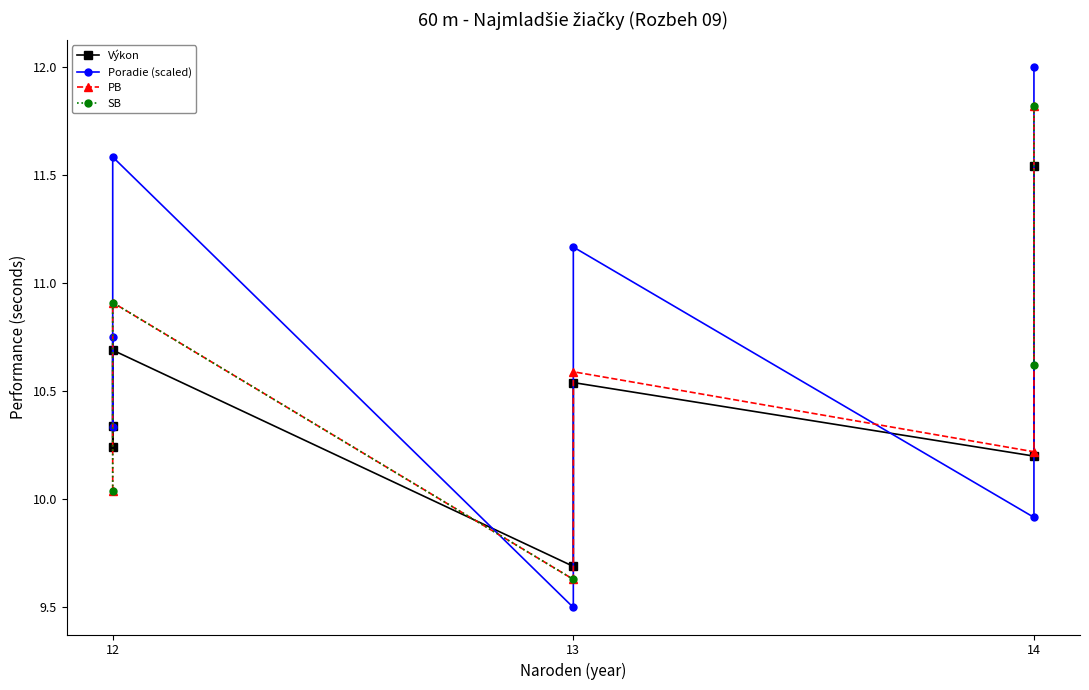

Rank the series at 13 from lowest to highest value.

Poradie (scaled), PB, SB, Výkon